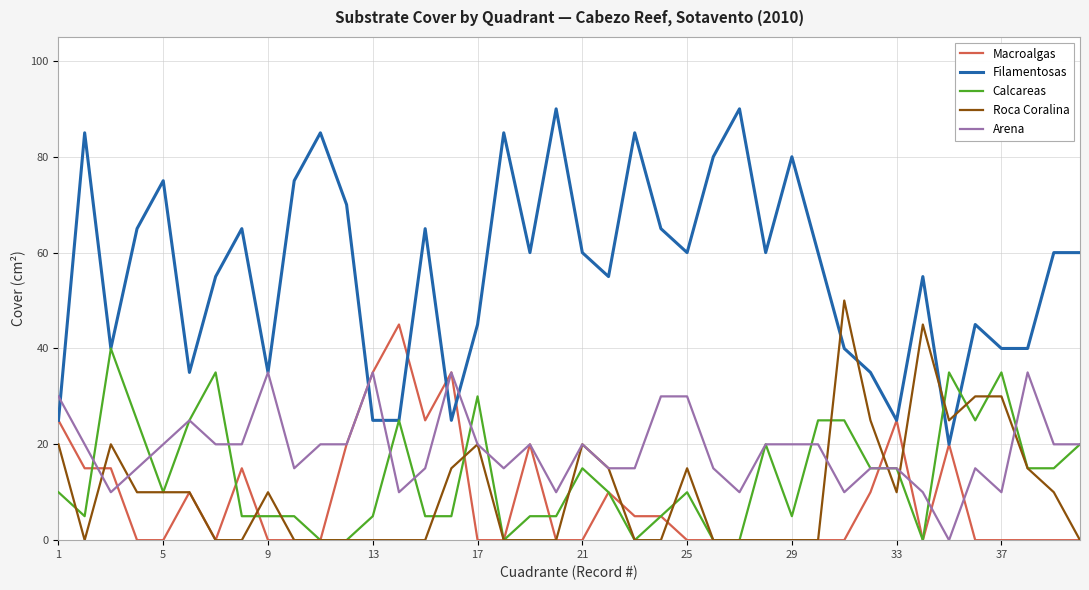

What is the difference between the maximum and minimum values in the Roca Coralina series?

50